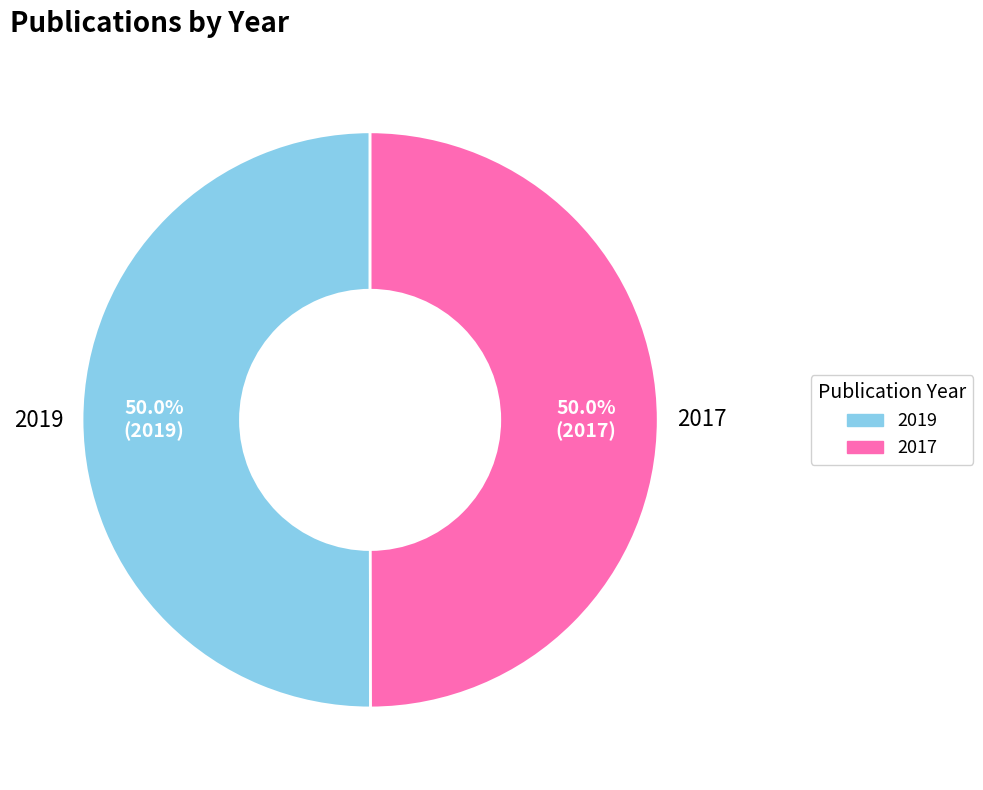

Do 2017 and 2019 together represent more than half of the pie?

Yes